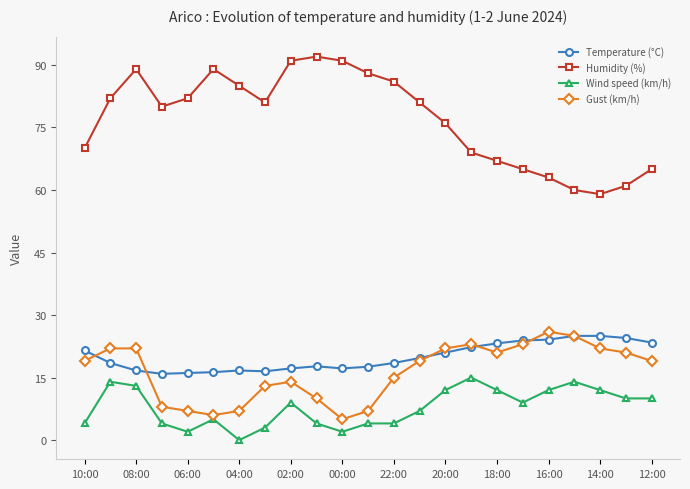

What is the maximum value shown in the chart?

92.0